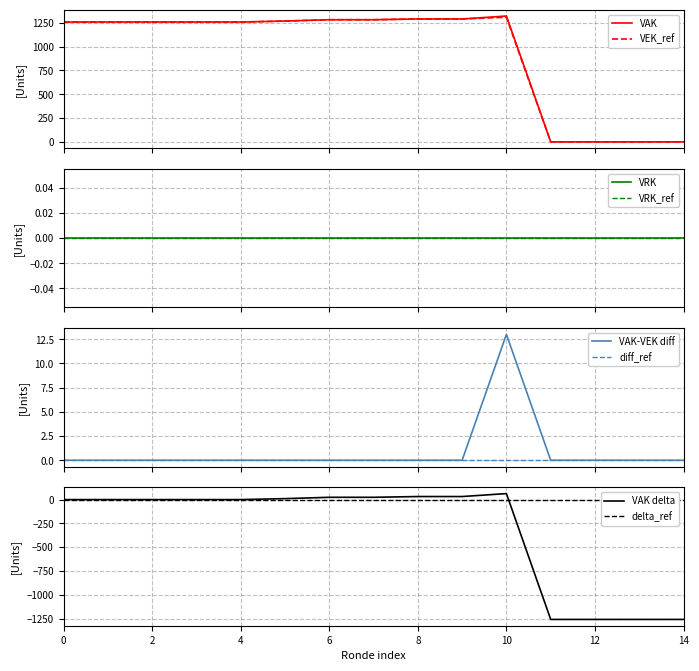

At how many categories does at least one series exceed 223?

11